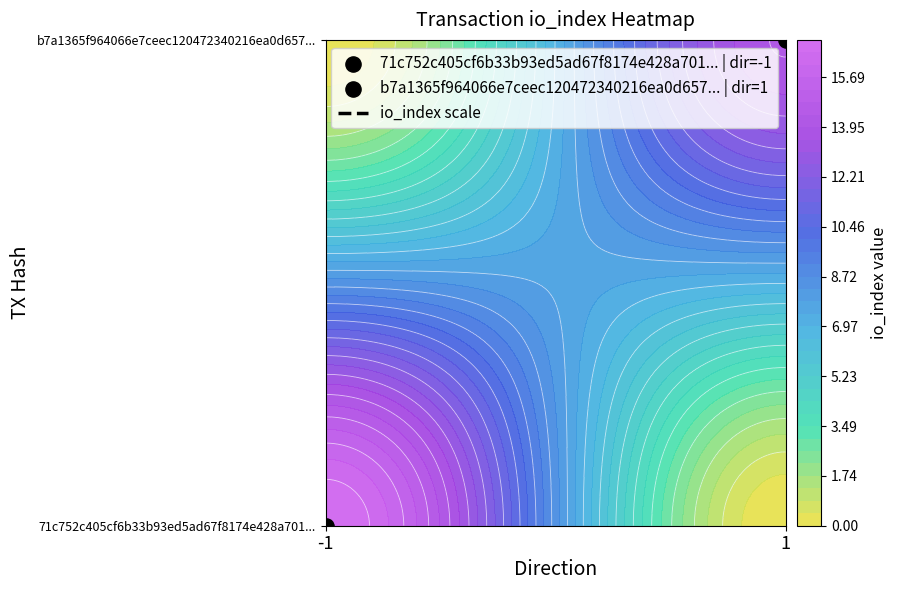

What is the sum of the 71c752c405cf6b33b93ed5ad67f8174e428a701 values at direction and io_index?

16